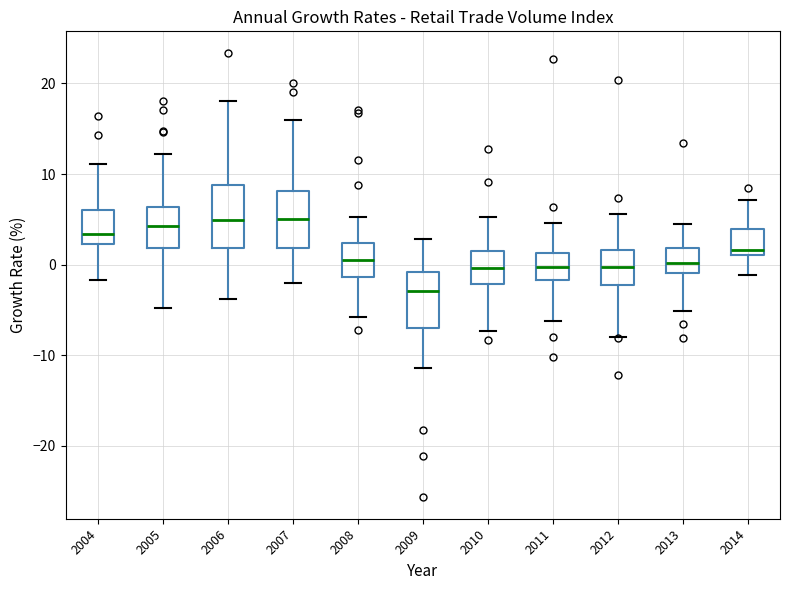

Reading left to right, read every box against the y-axis: the position of its median line, the range the box covers, and the ends of its whiskers. The values are not printed on the chart, so give them approximately, as read against the axis.

2004: median 3, box 2 to 6, whiskers -2 to 11
2005: median 4, box 2 to 6, whiskers -5 to 12
2006: median 5, box 2 to 9, whiskers -4 to 18
2007: median 5, box 2 to 8, whiskers -2 to 16
2008: median 1, box -1 to 2, whiskers -6 to 5
2009: median -3, box -7 to -1, whiskers -11 to 3
2010: median 0, box -2 to 2, whiskers -7 to 5
2011: median 0, box -2 to 1, whiskers -6 to 5
2012: median 0, box -2 to 2, whiskers -8 to 6
2013: median 0, box -1 to 2, whiskers -5 to 5
2014: median 2, box 1 to 4, whiskers -1 to 7